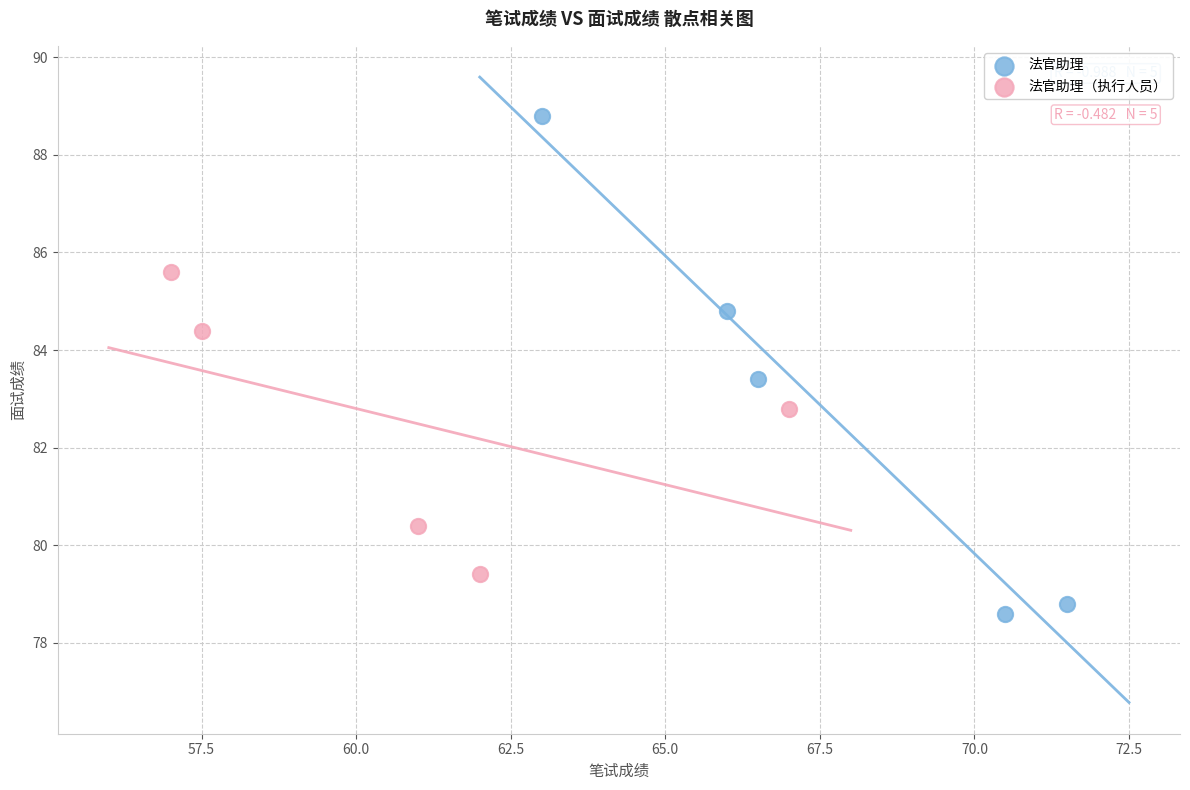

What are all the series names shown in the legend?

法官助理, 法官助理（执行人员）